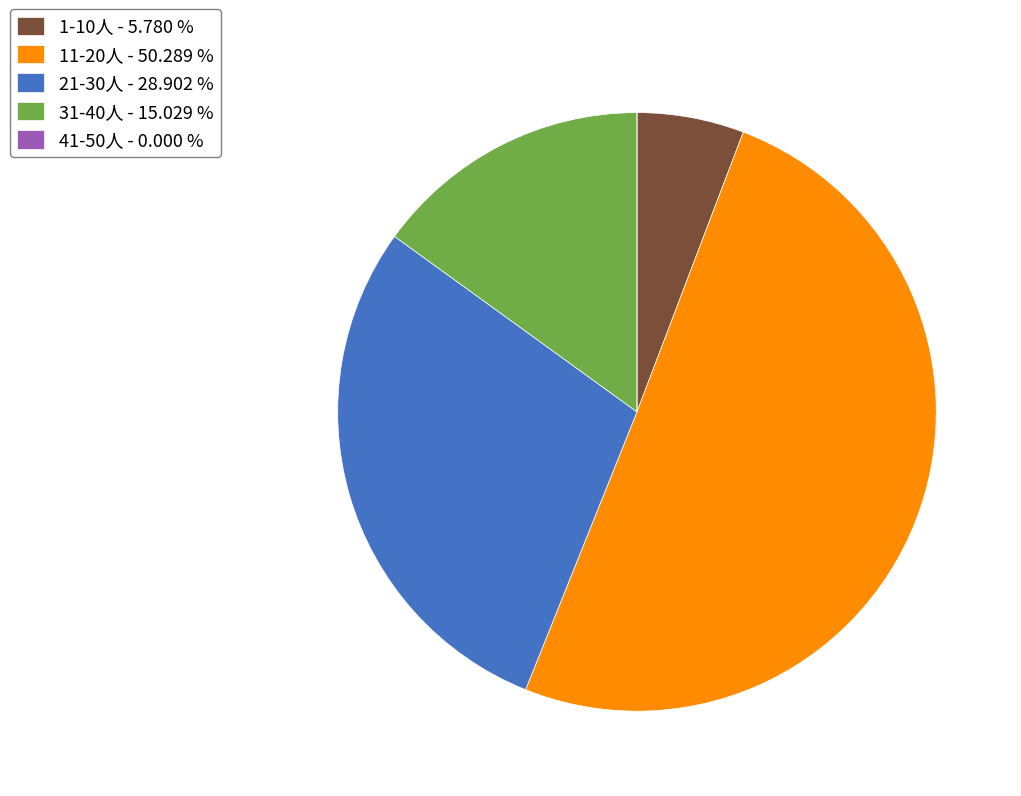

Which category accounts for the majority?

11-20人 - 50.289 %